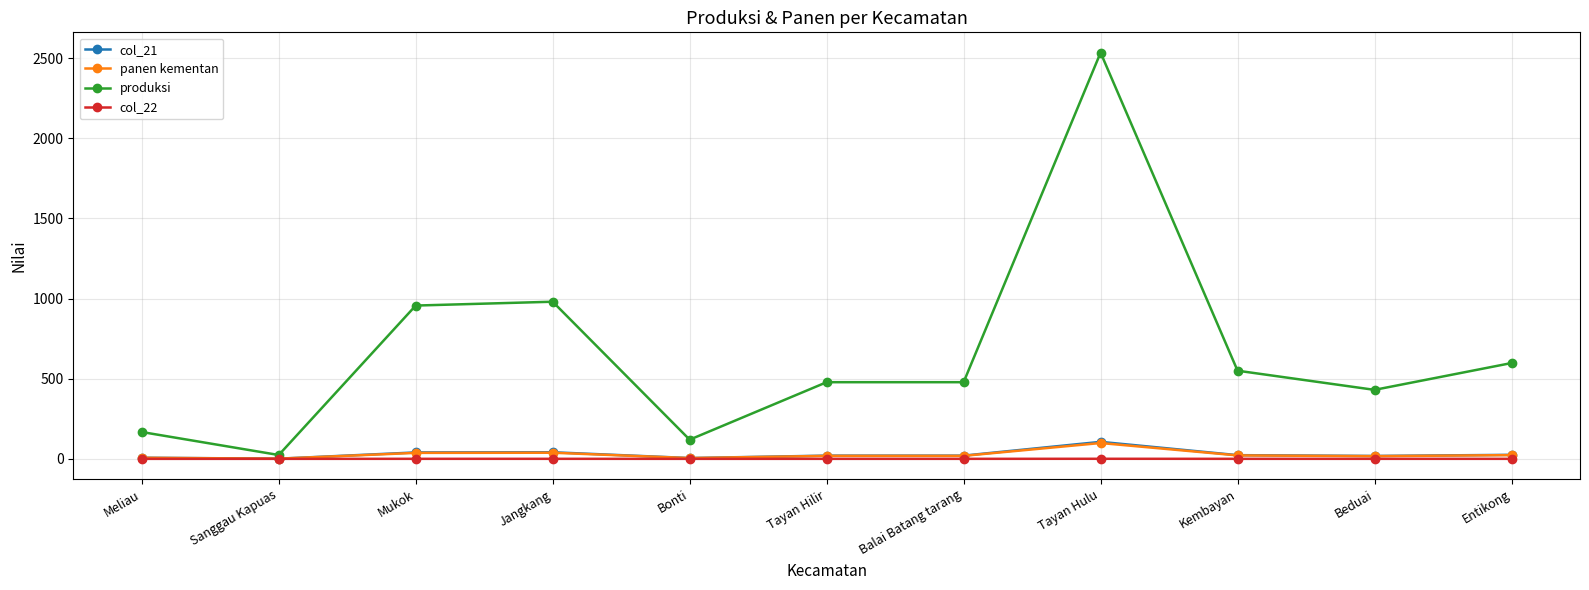

At how many categories does at least one series exceed 2480?

1